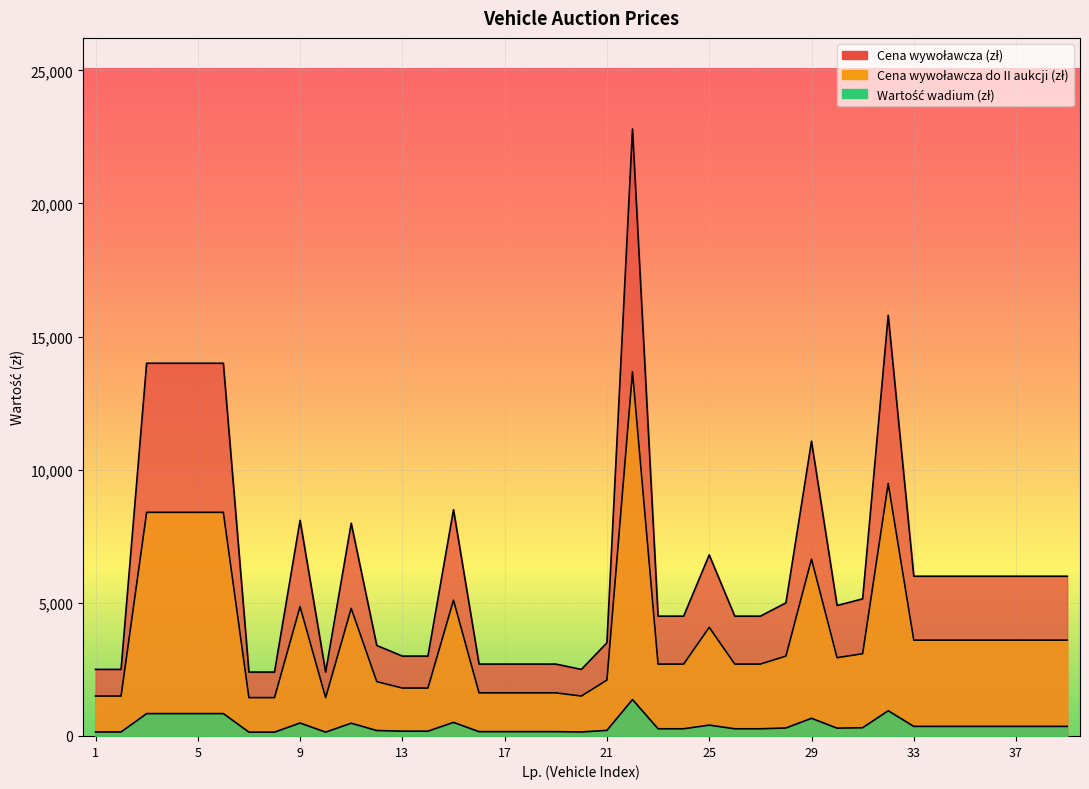

What is the average value of the Cena wywoławcza do II aukcji (zł) series?

3854